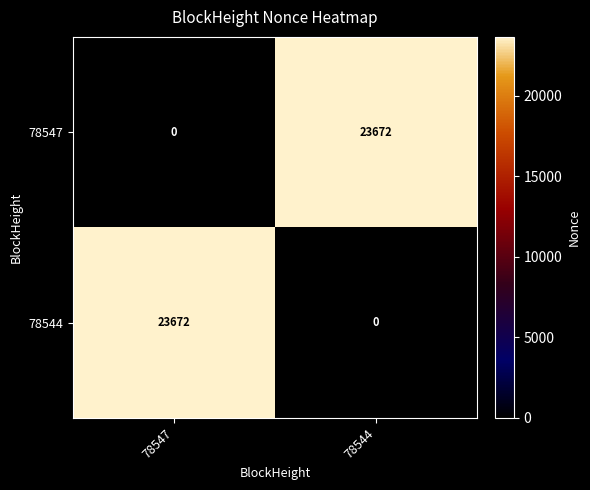

What is the difference between the 78547 values at 78547 and 78544?

23672